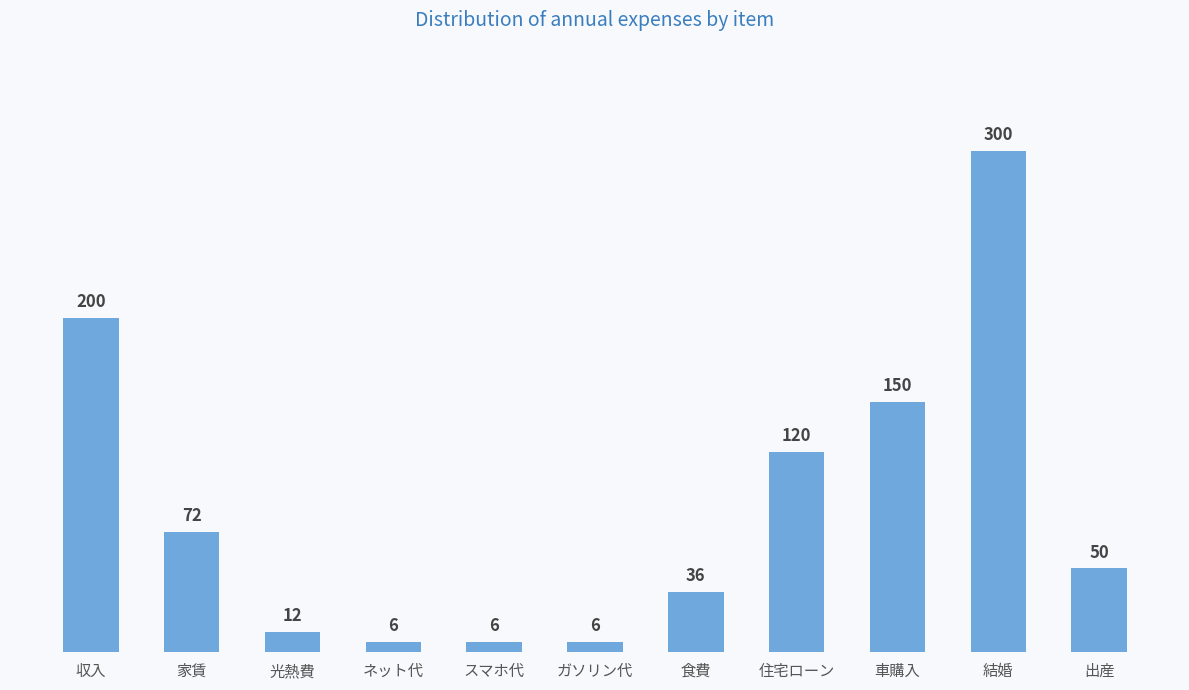

Which category has the highest value across all series?

結婚